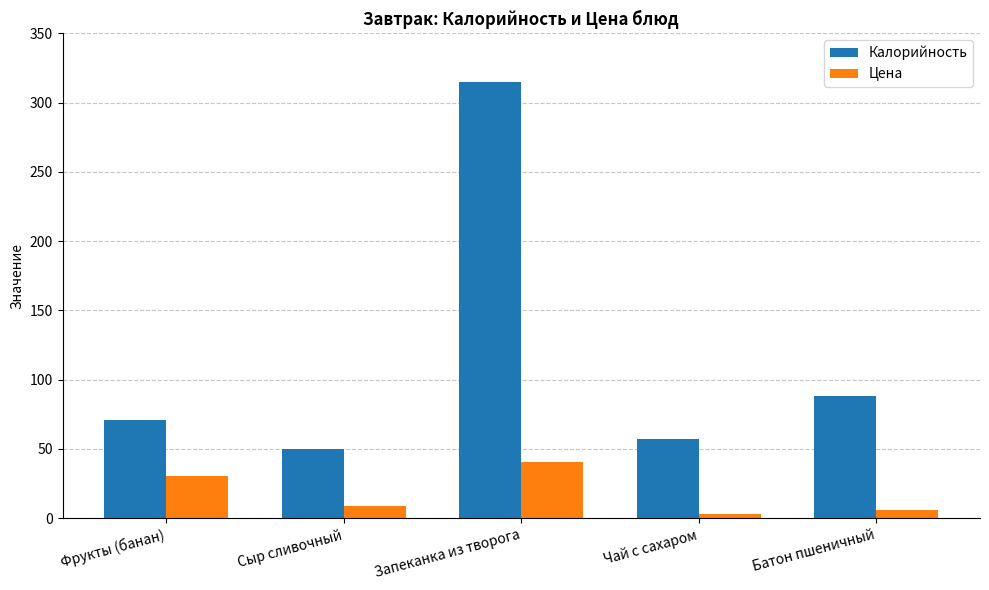

Which series changed the most between Сыр сливочный and Батон пшеничный?

Калорийность